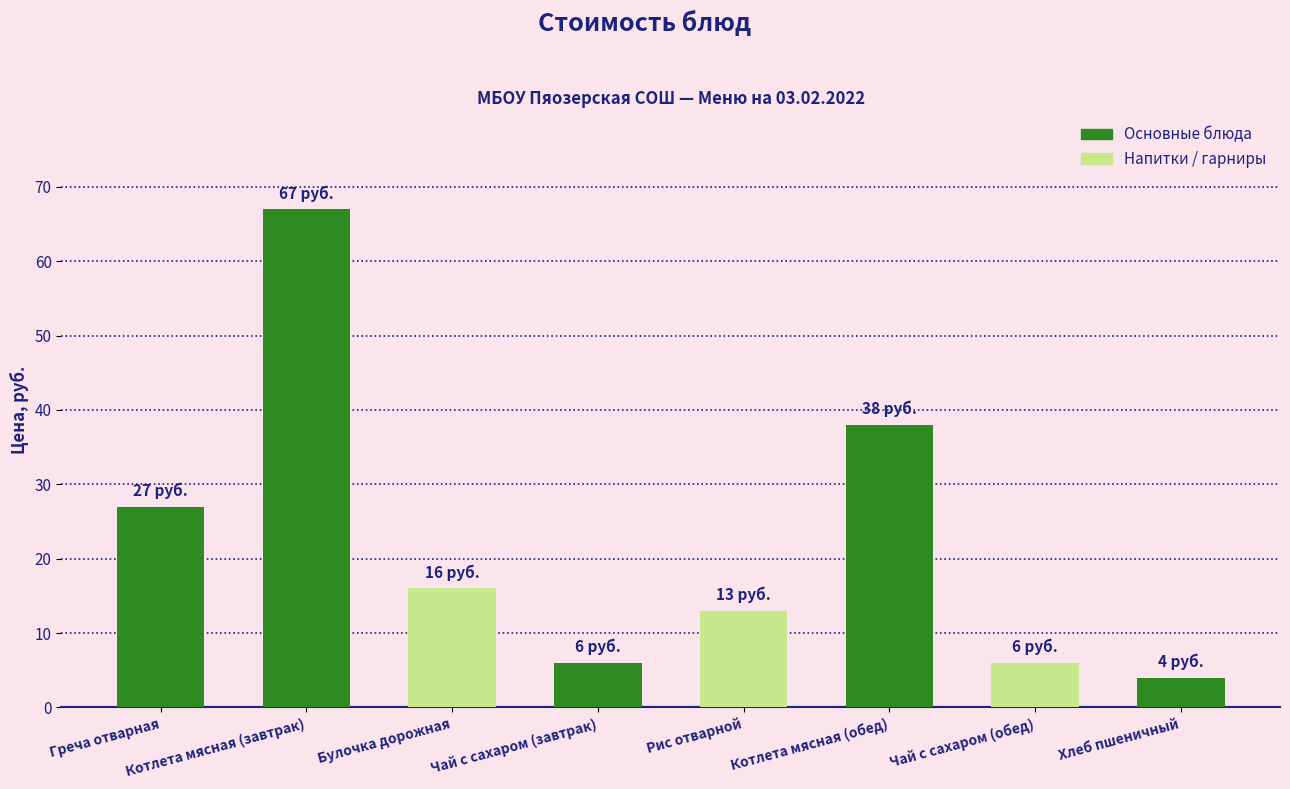

What is the sum of all values?

177